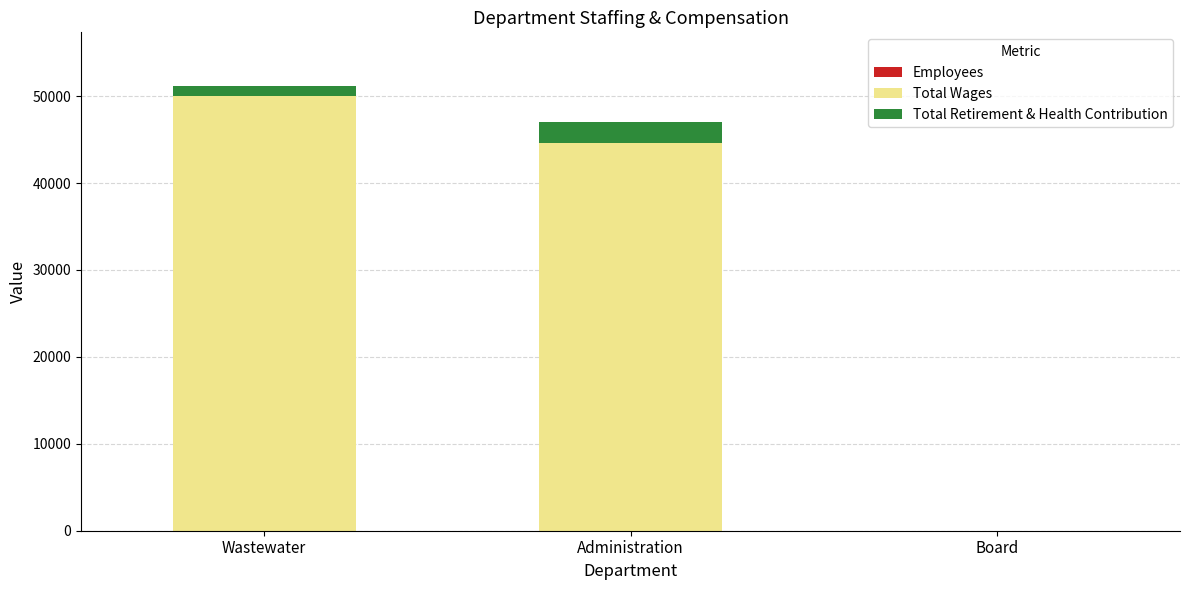

At which category is the sum across all series the highest?

Wastewater